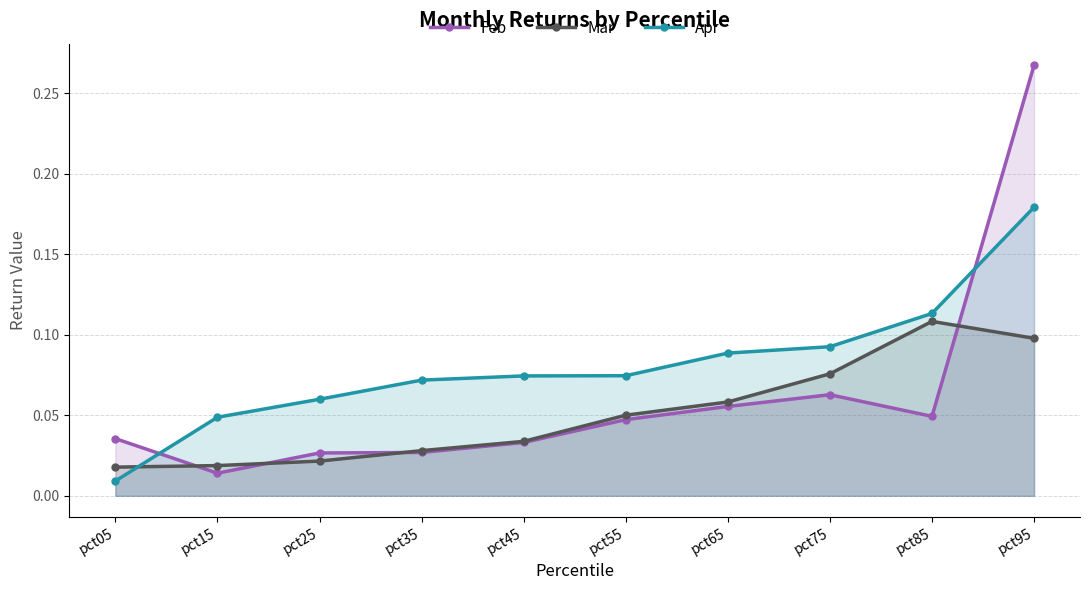

Does the chart display data point markers on the line(s)?

Yes